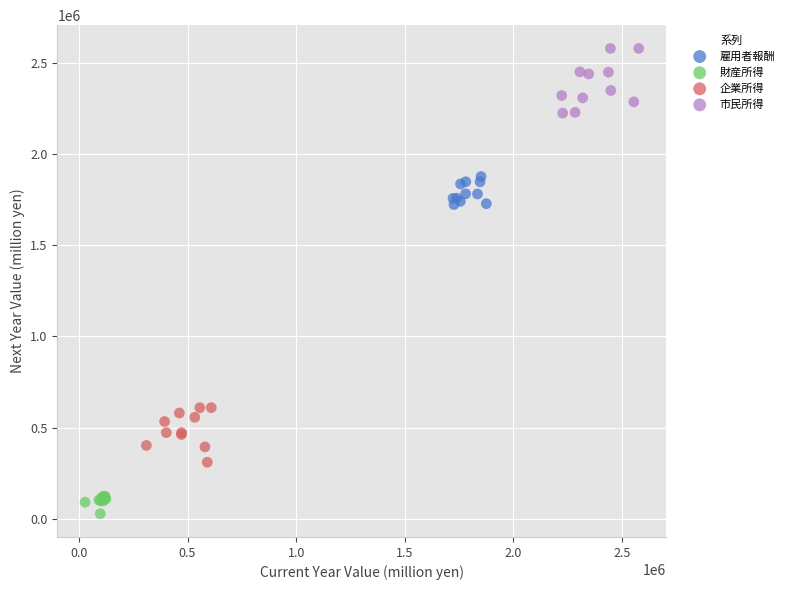

What are all the series names shown in the legend?

雇用者報酬, 財産所得, 企業所得, 市民所得